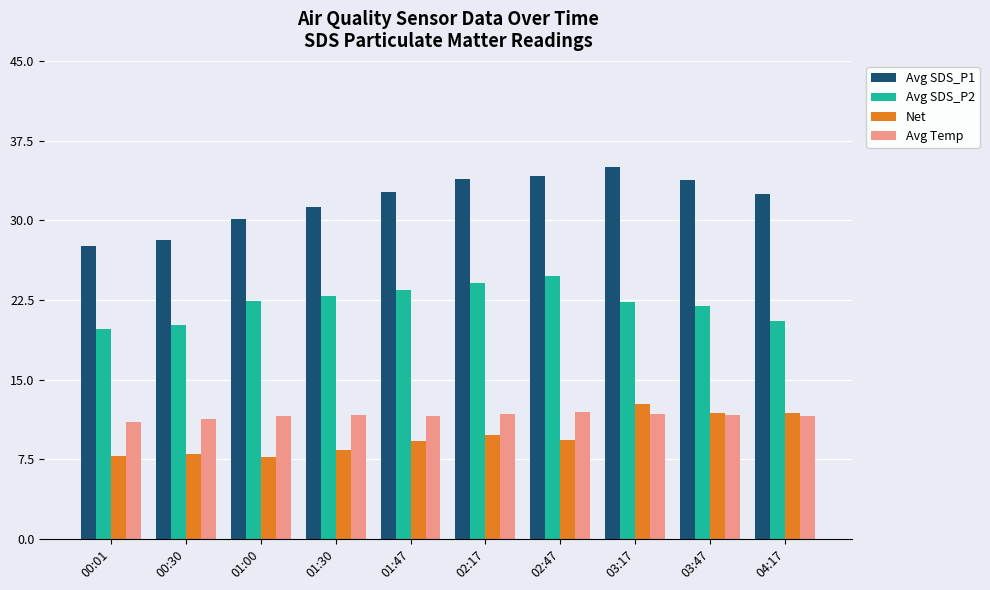

What is the sum of the Avg Temp values at 02:47 and 01:00?

23.5